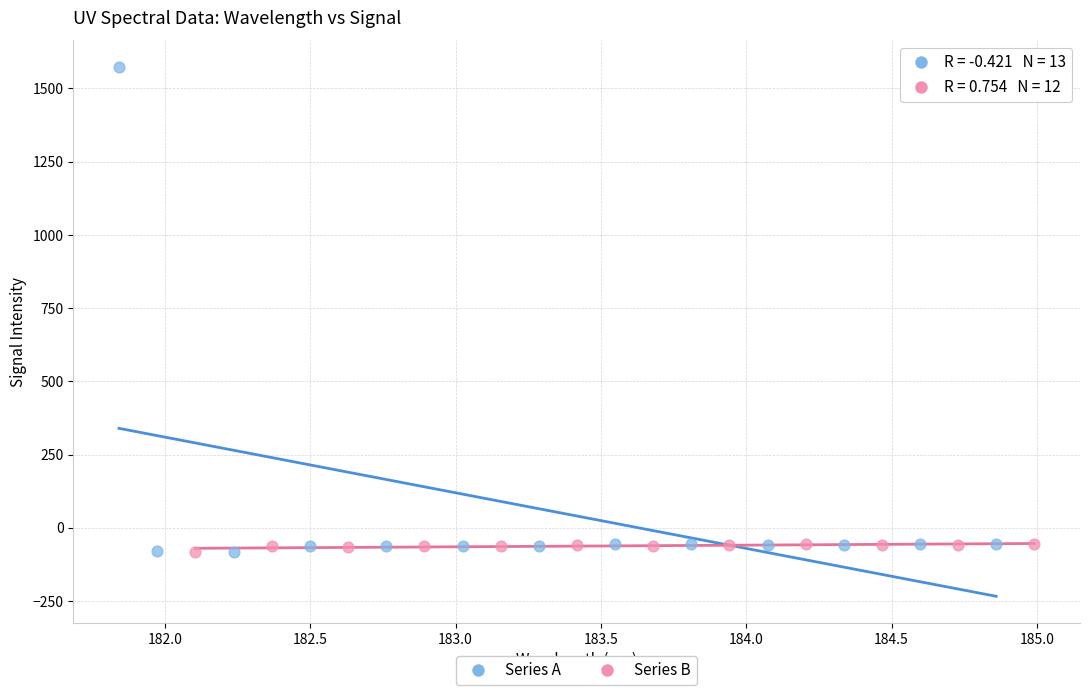

What are all the series names shown in the legend?

Series A, Series B